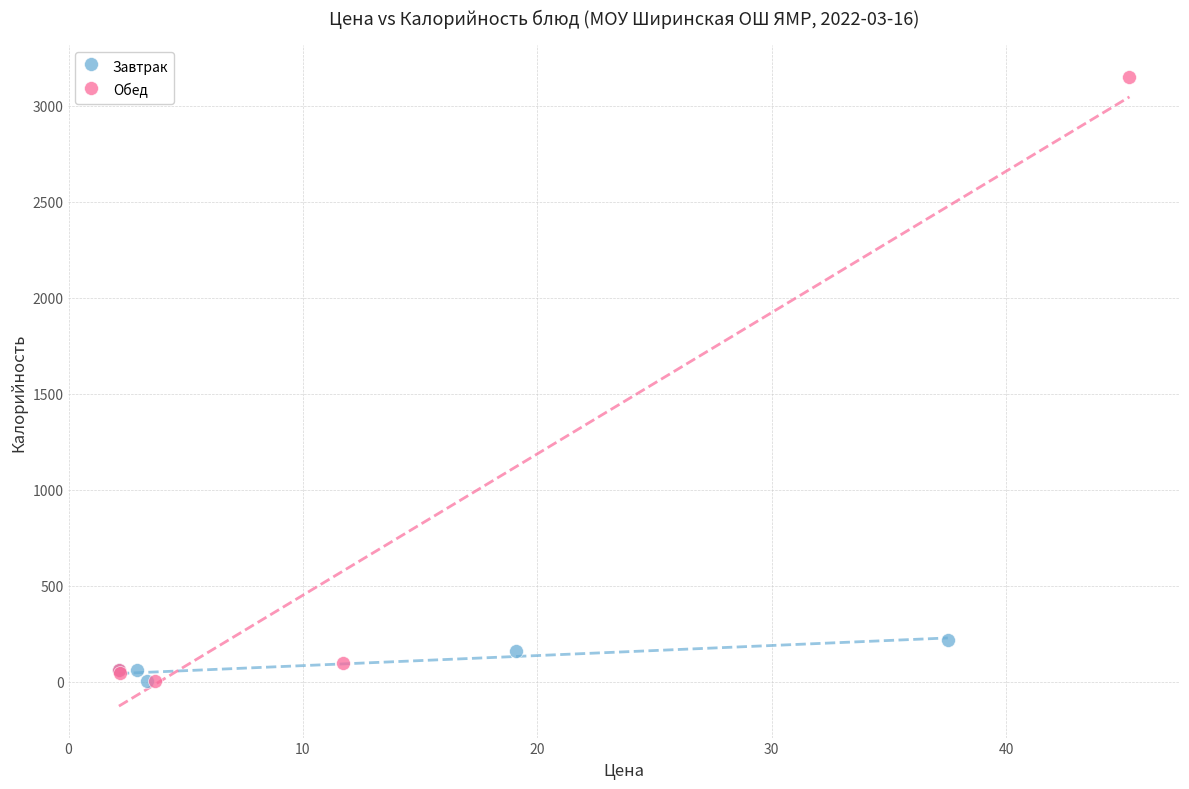

Which series contains the highest Y value?

Обед